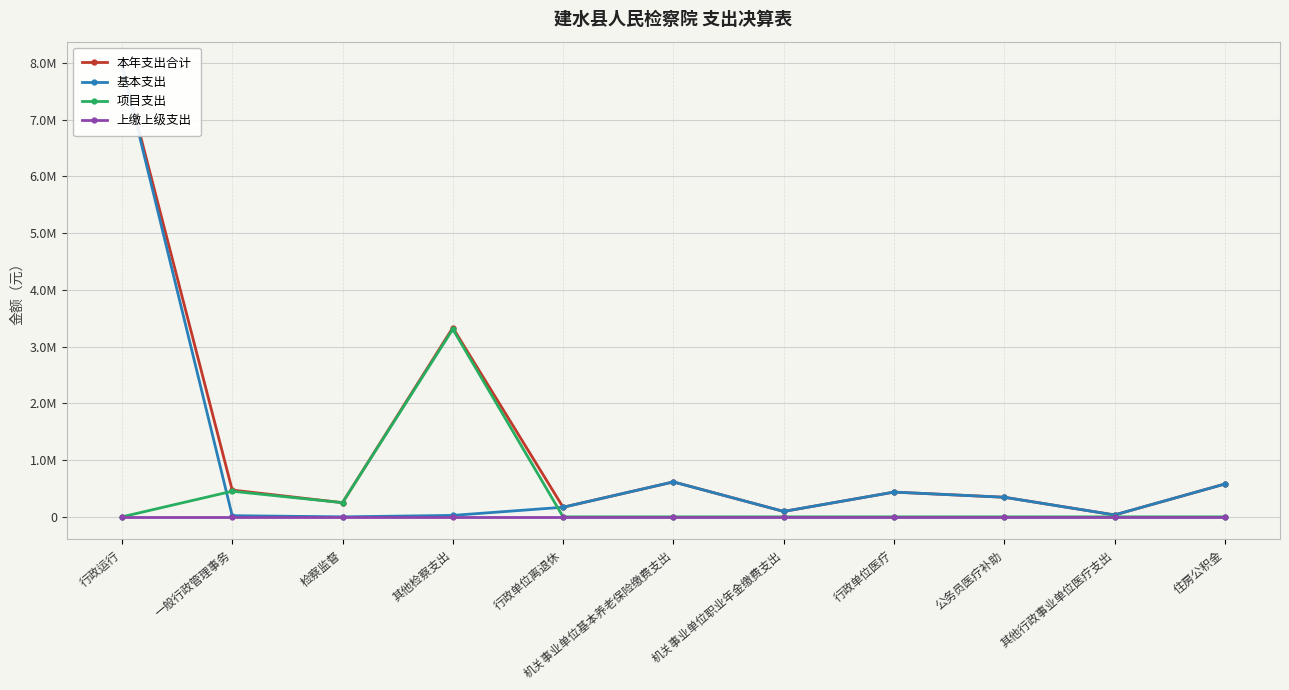

At how many categories does at least one series exceed 7591401?

1